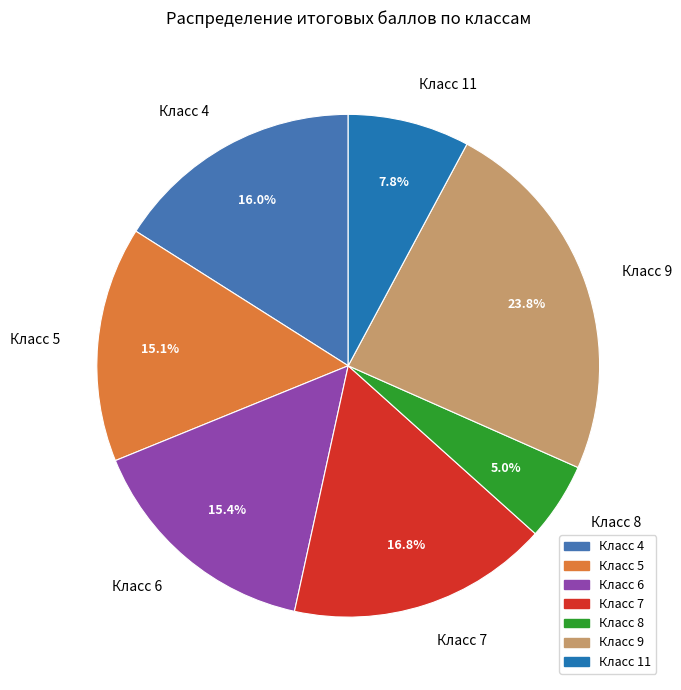

Combined, what portion of the pie is Класс 4 and Класс 11?

23.8%